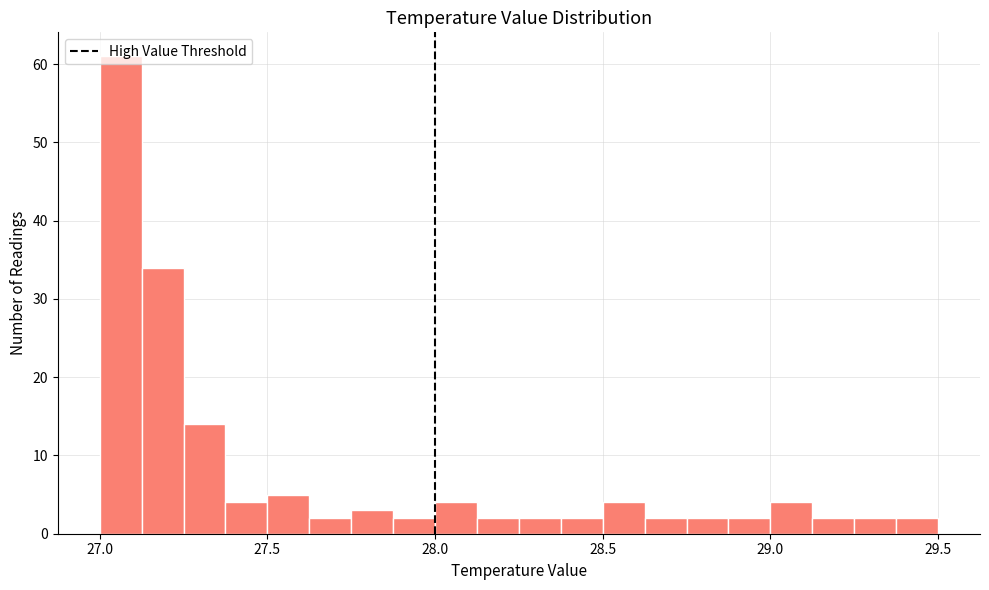

Read against the x-axis, roughly where is the centre of the tallest bar?

27.05